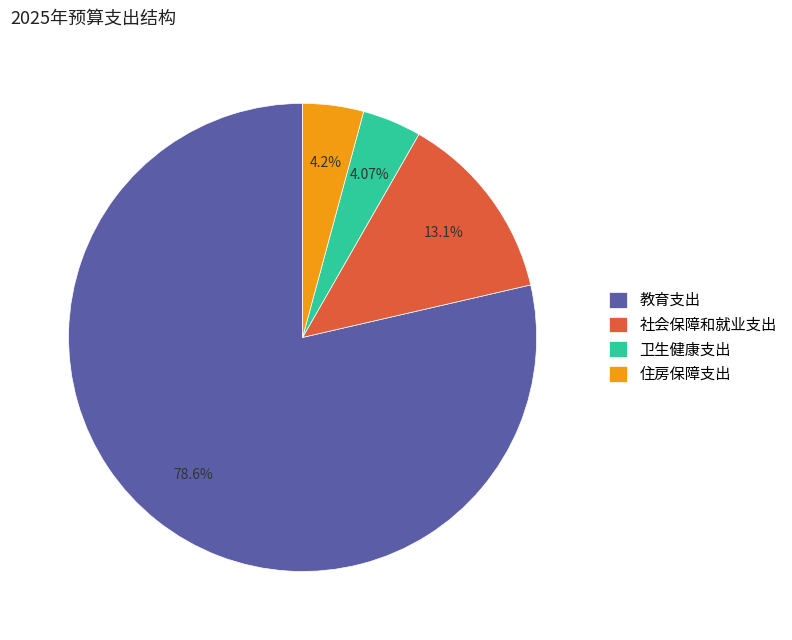

What portion of the pie excludes 教育支出?

21.4%